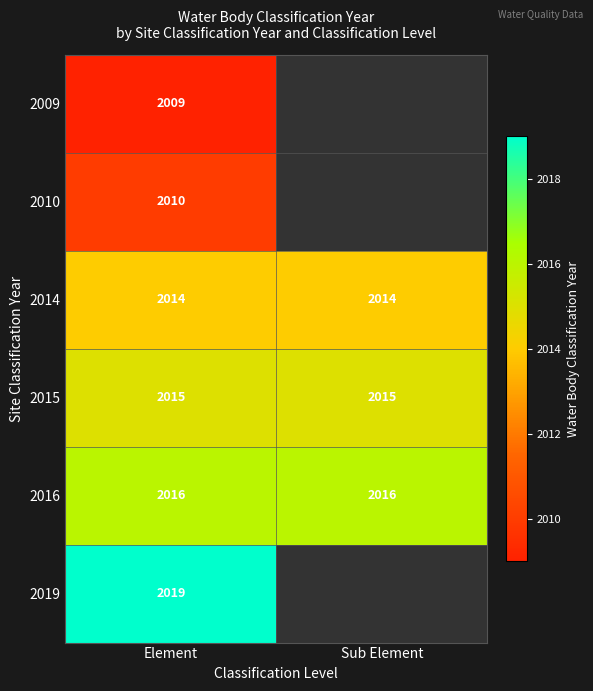

What is the spread (max minus min) of values at Element?

10